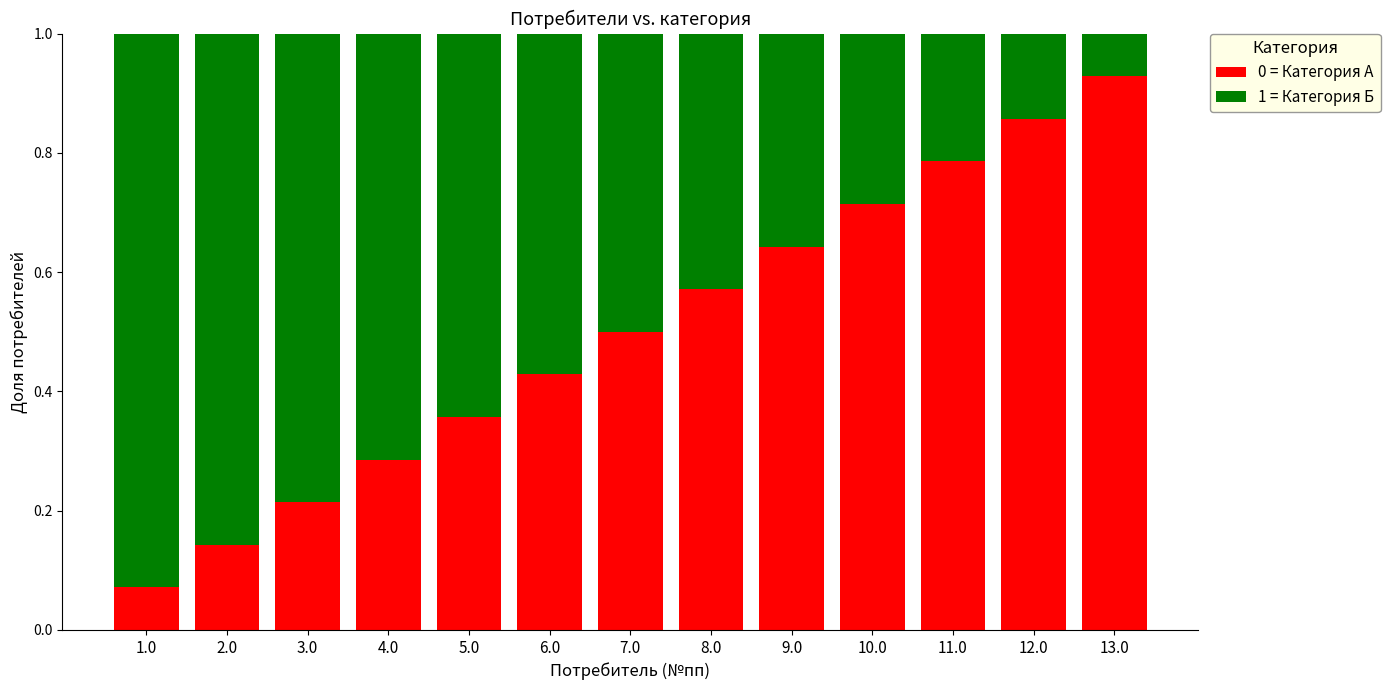

How many bars are there in total?

13